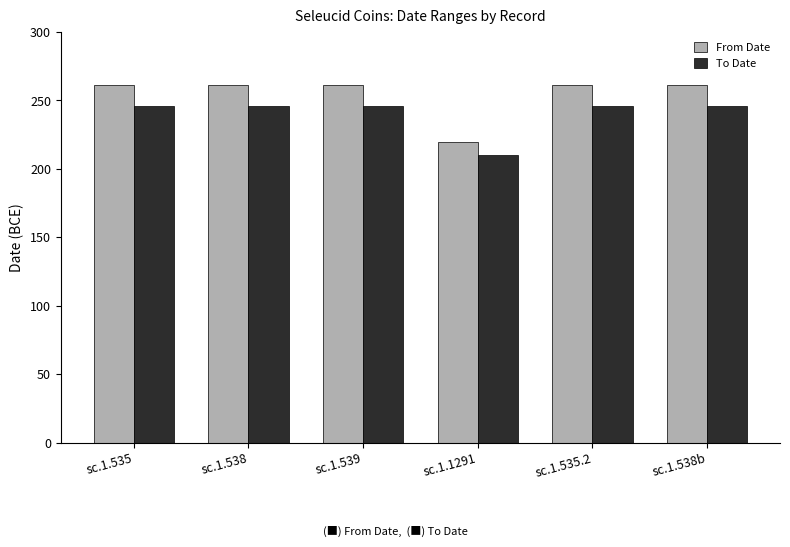

What is the label of the 1st bar from the left?

sc.1.535